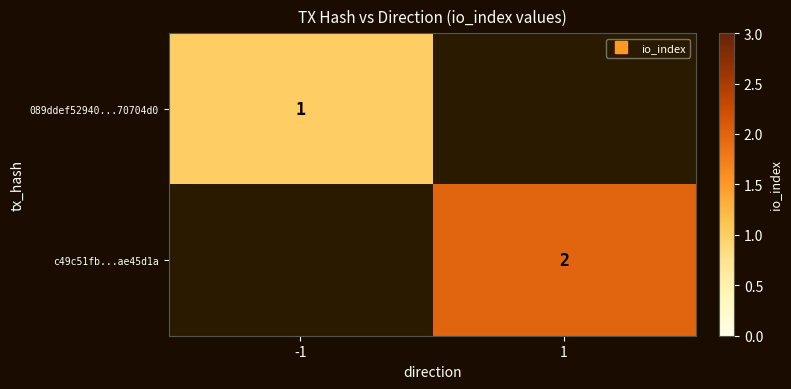

List the series in order of their overall mean, lowest first.

089ddef52940...70704d0, c49c51fb...ae45d1a